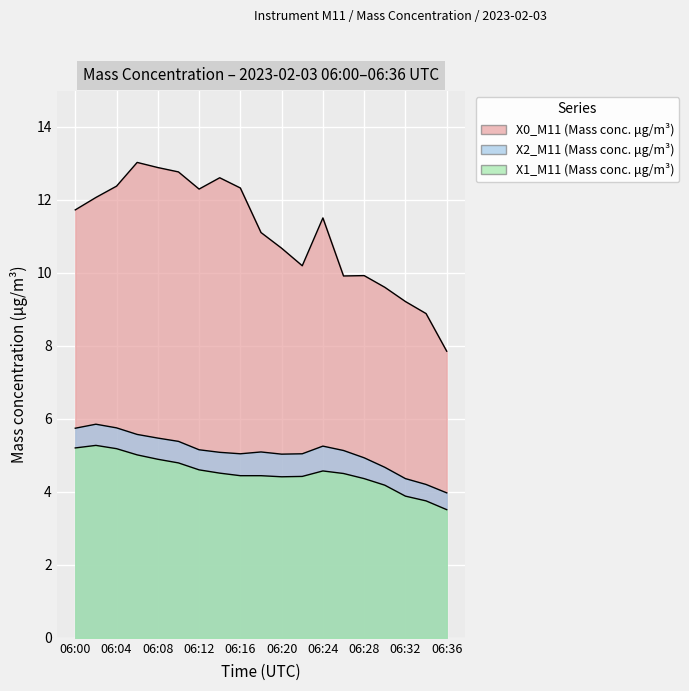

Reading left to right, list all the values displayed in this chart.

X0_M11 (Mass conc. μg/m³): 06:00=11.7	06:02=12.1	06:04=12.4	06:06=13.0	06:08=12.9	06:10=12.8	06:12=12.3	06:14=12.6	06:16=12.3	06:18=11.1	06:20=10.7	06:22=10.2	06:24=11.5	06:26=9.9	06:28=9.9	06:30=9.6	06:32=9.2	06:34=8.9	06:36=7.8
X2_M11 (Mass conc. μg/m³): 06:00=5.7	06:02=5.8	06:04=5.8	06:06=5.6	06:08=5.5	06:10=5.4	06:12=5.2	06:14=5.1	06:16=5.0	06:18=5.1	06:20=5.0	06:22=5.0	06:24=5.2	06:26=5.1	06:28=4.9	06:30=4.7	06:32=4.4	06:34=4.2	06:36=4.0
X1_M11 (Mass conc. μg/m³): 06:00=5.2	06:02=5.3	06:04=5.2	06:06=5.0	06:08=4.9	06:10=4.8	06:12=4.6	06:14=4.5	06:16=4.4	06:18=4.4	06:20=4.4	06:22=4.4	06:24=4.6	06:26=4.5	06:28=4.4	06:30=4.2	06:32=3.9	06:34=3.8	06:36=3.5